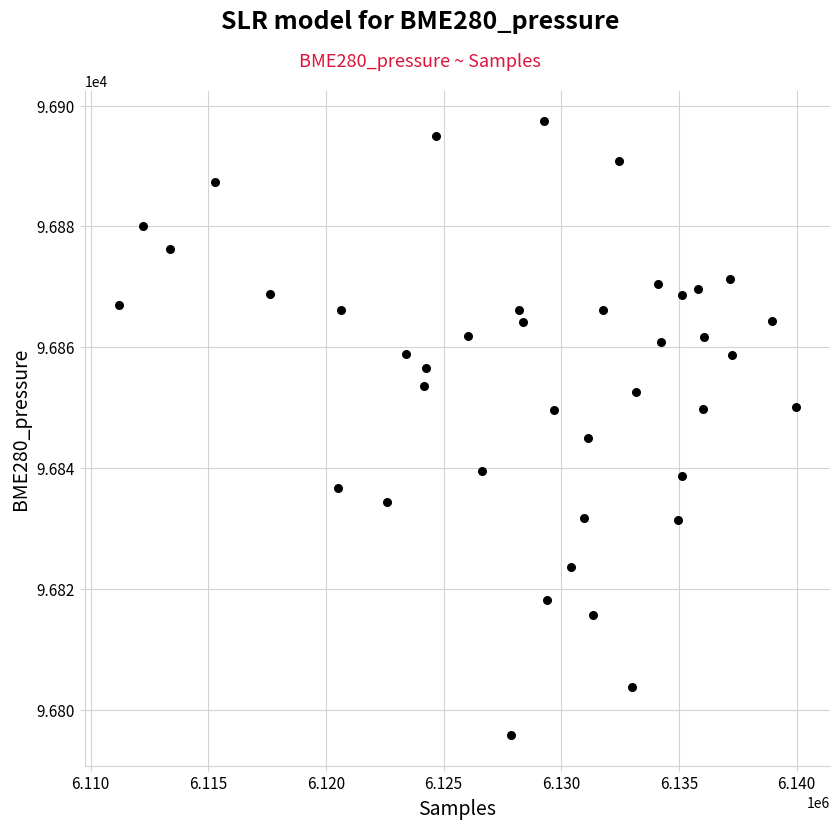

What is the range of Y values (max minus min)?

101.5